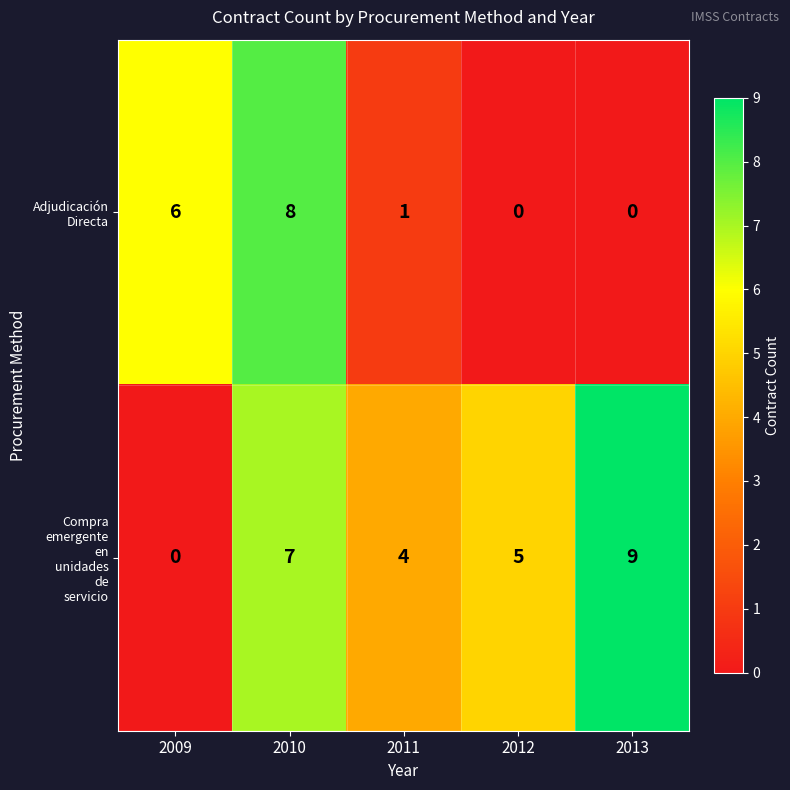

What is the spread (max minus min) of values at 2011?

3